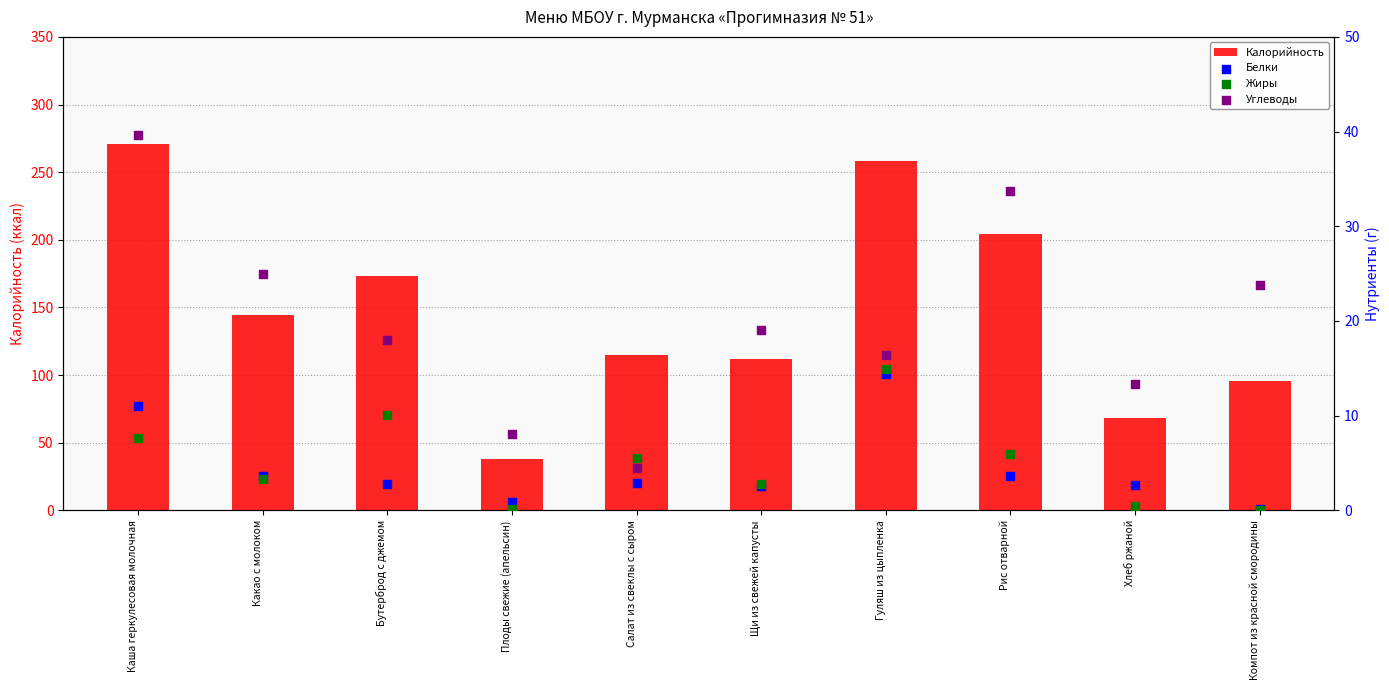

Which series has the largest Y range (max minus min)?

Калорийность